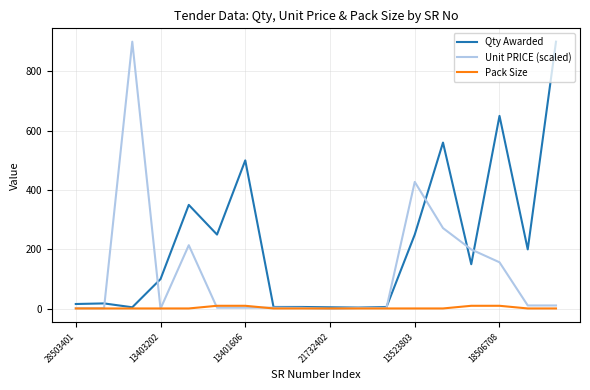

Which series has the largest total across all categories?

Qty Awarded